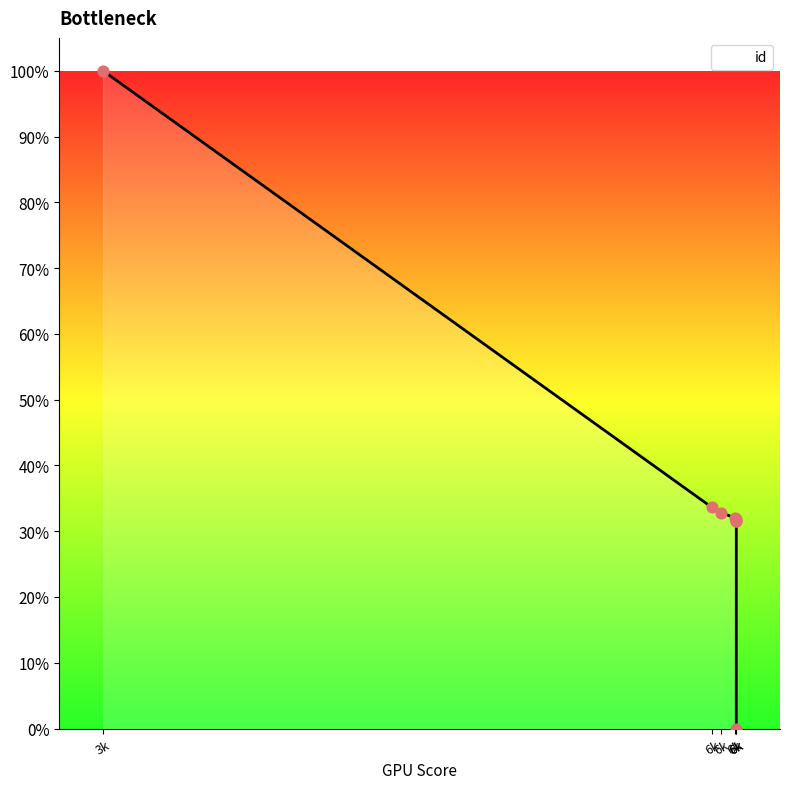

What is the change in value from 6052 to 6163?

-2.0